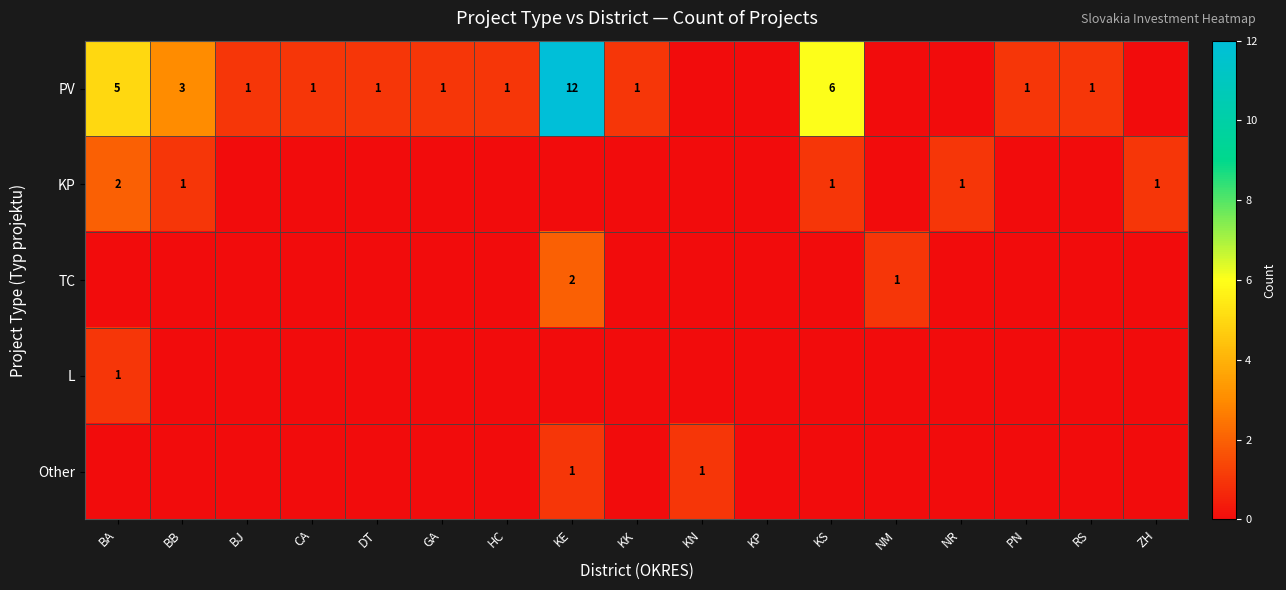

Where is TC nearest to the value 1?

NM